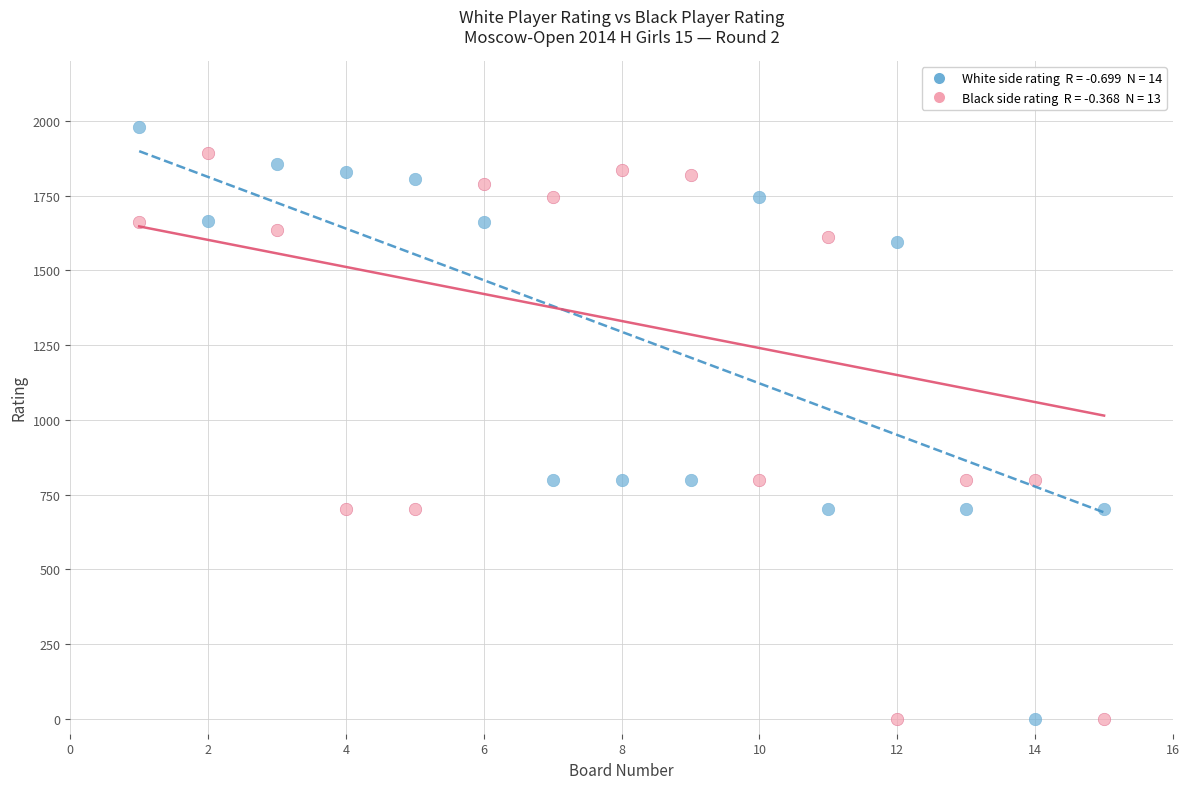

Across all data points, what is the range of Y values (max minus min)?

1981